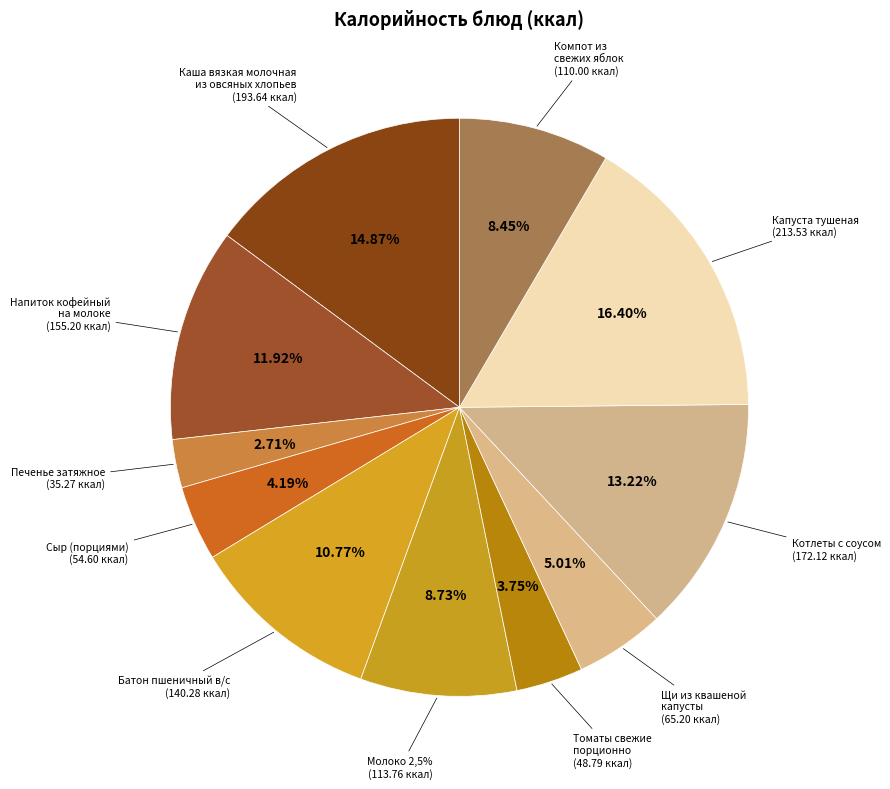

To the nearest percent, what portion does Напиток кофейный
на молоке represent?

12%